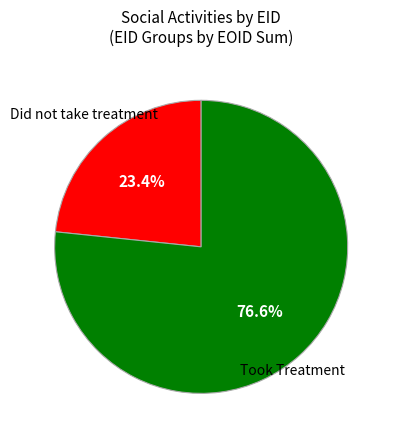

Does any single category account for the majority?

Yes